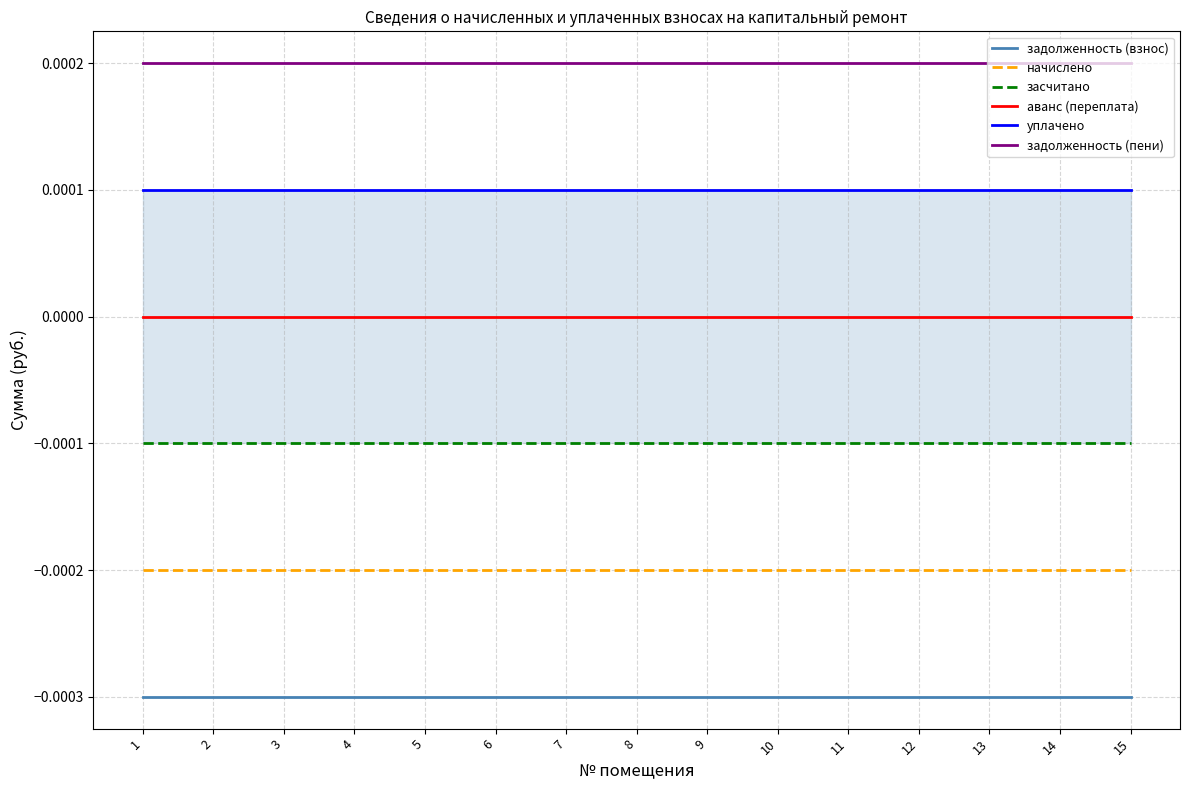

Rank the series by their maximum value, from lowest to highest.

задолженность (взнос), начислено, засчитано, аванс (переплата), уплачено, задолженность (пени)